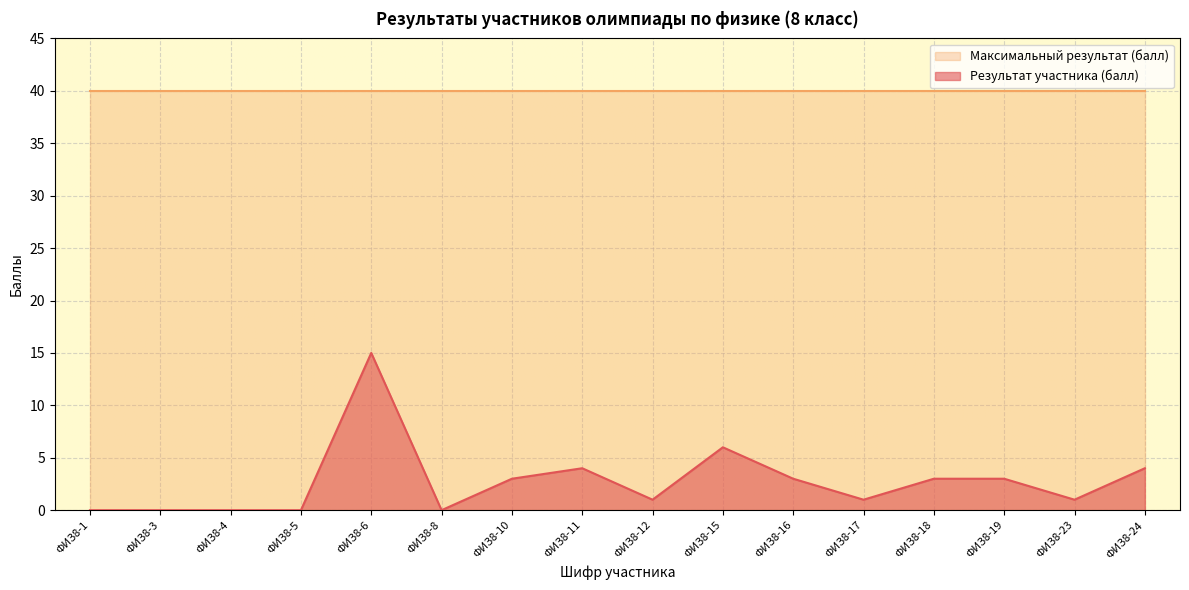

At which category does the data reach its first local valley?

ФИЗ8-8